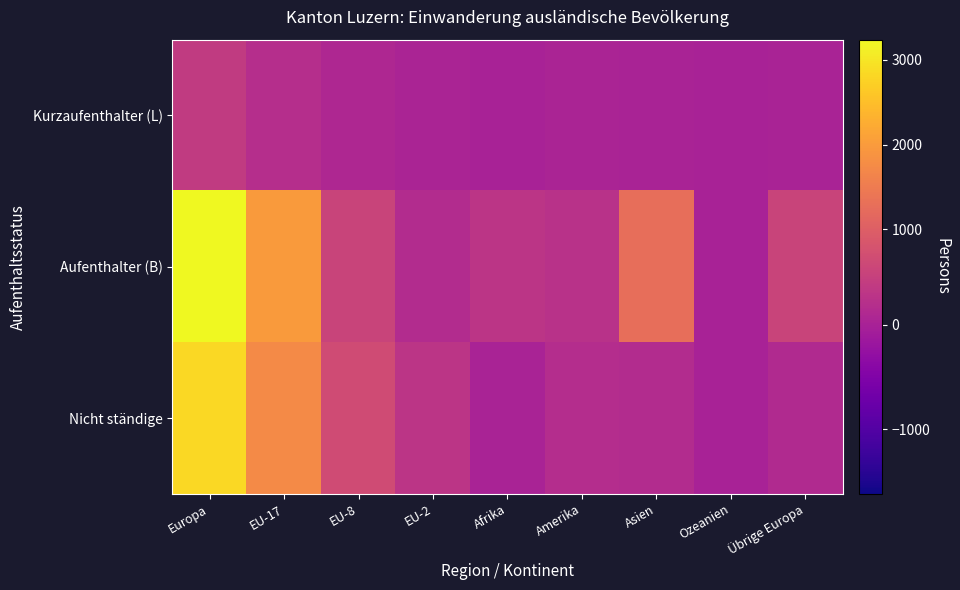

List the series in order of their peak value, lowest first.

Kurzaufenthalter (L), Nicht ständige, Aufenthalter (B)